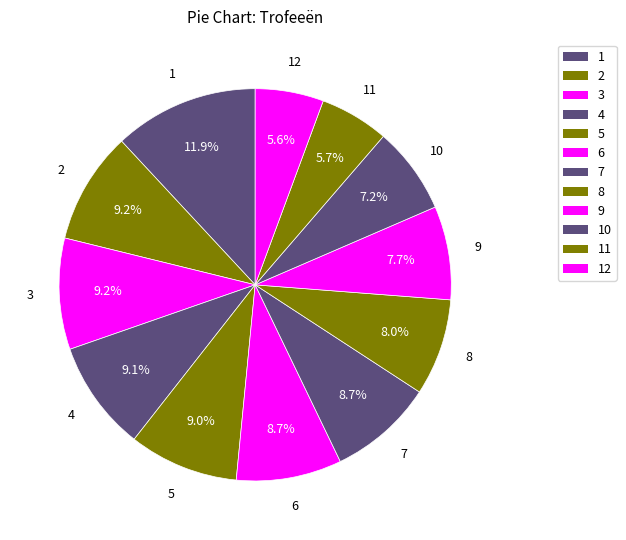

What is the smallest slice in the pie chart?

12